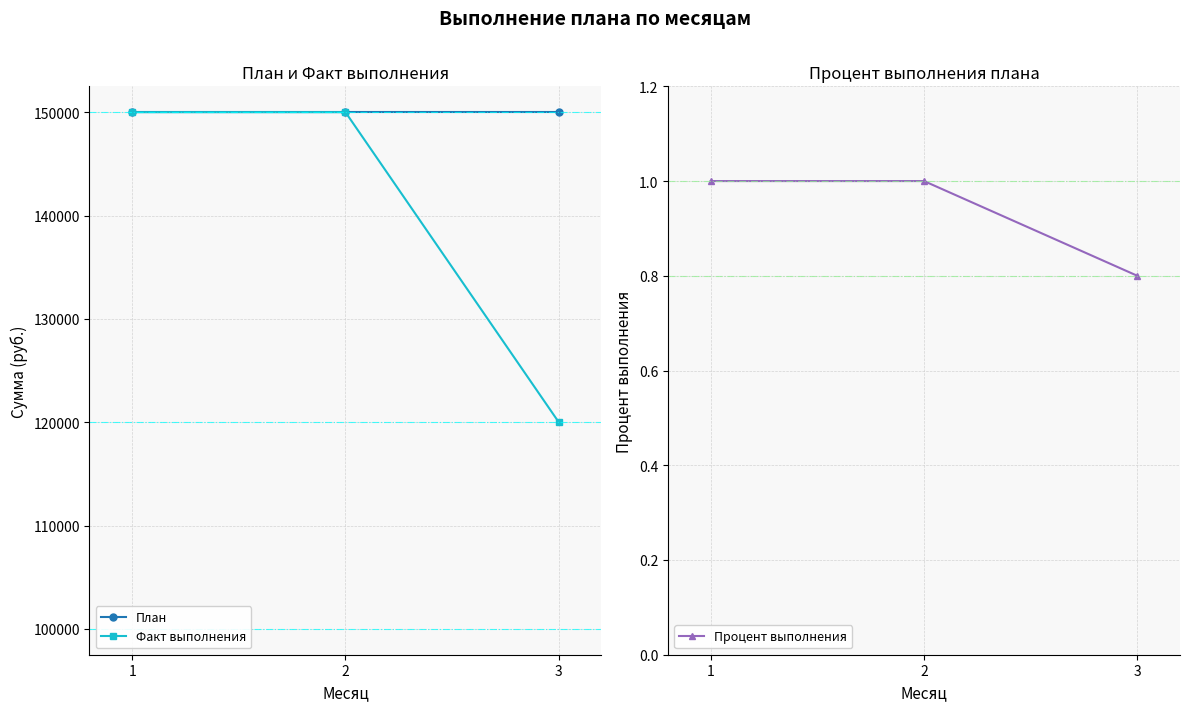

Rank the series by their maximum value, from lowest to highest.

Процент выполнения, План, Факт выполнения